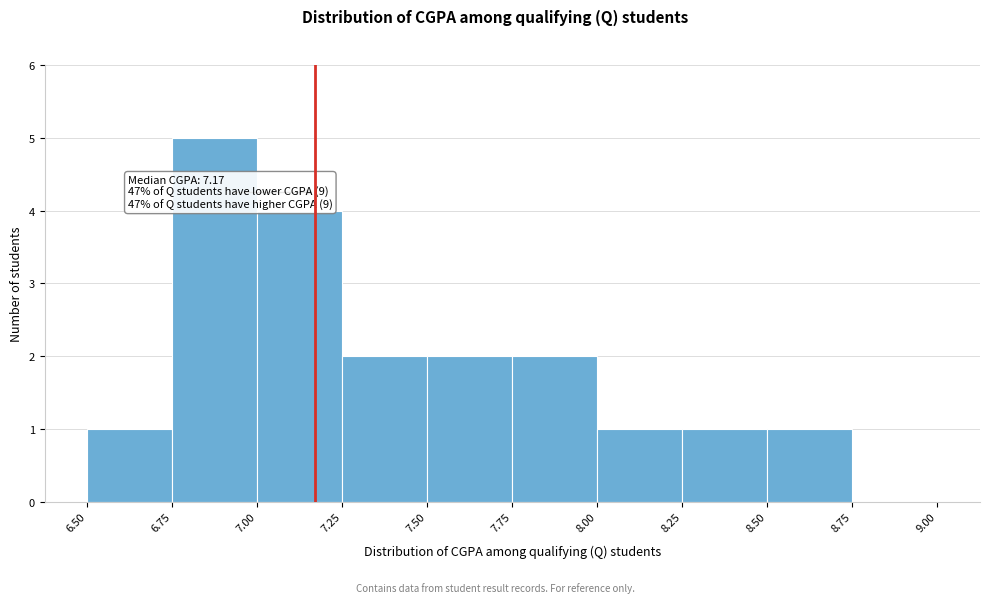

Over which range of the x-axis is the bar tallest?

6.75 to 7.00